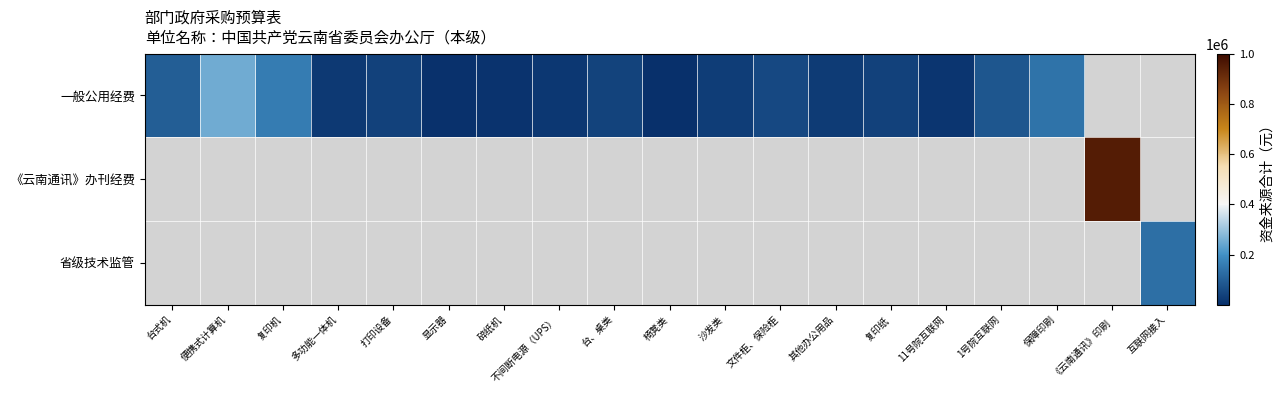

What is the sum of the 一般公用经费 values at 文件柜、保险柜 and 台式机?

151500.0